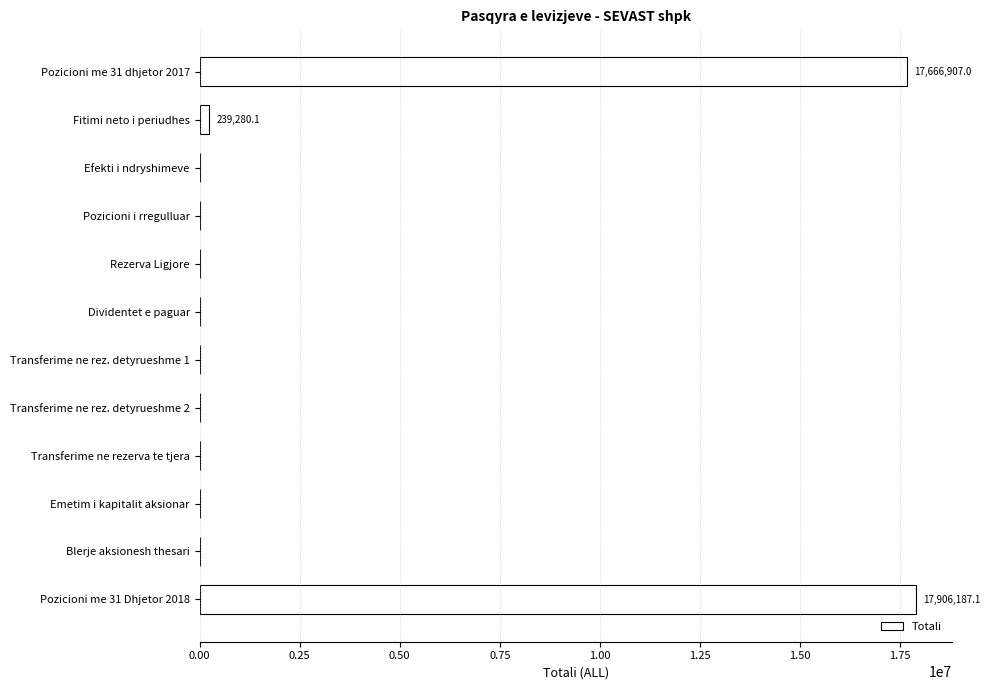

Reading top to bottom, list all the values displayed in this chart.

Pozicioni me 31 dhjetor 2017=17666907.0	Fitimi neto i periudhes=239280.1	Efekti i ndryshimeve=0.0	Pozicioni i rregulluar=0.0	Rezerva Ligjore=0.0	Dividentet e paguar=0.0	Transferime ne rez. detyrueshme 1=0.0	Transferime ne rez. detyrueshme 2=0.0	Transferime ne rezerva te tjera=0.0	Emetim i kapitalit aksionar=0.0	Blerje aksionesh thesari=0.0	Pozicioni me 31 Dhjetor 2018=17906187.1